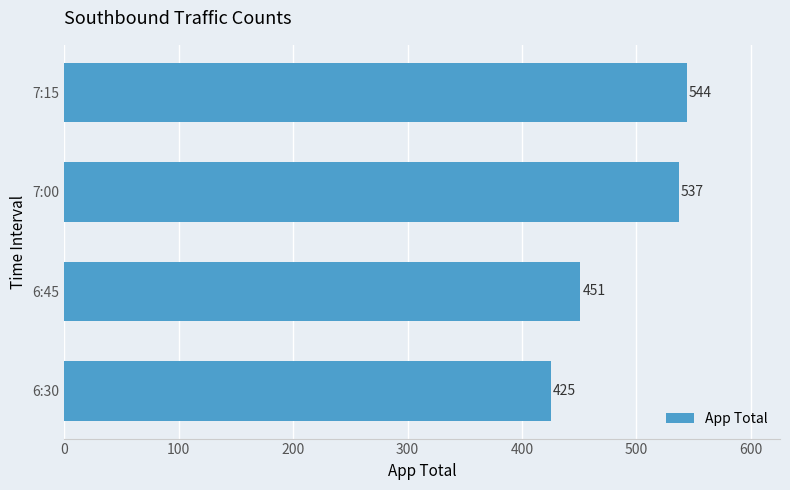

Reading bottom to top, list all the values displayed in this chart.

6:30=425	6:45=451	7:00=537	7:15=544